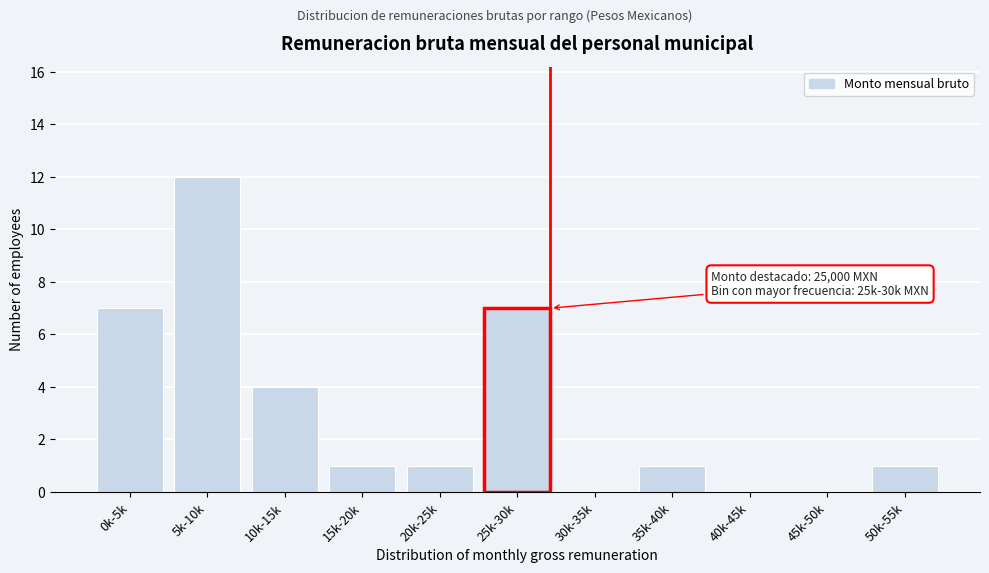

Reading left to right, what are all the values shown in this chart?

0k-5k=7	5k-10k=12	10k-15k=4	15k-20k=1	20k-25k=1	25k-30k=7	30k-35k=0	35k-40k=1	40k-45k=0	45k-50k=0	50k-55k=1